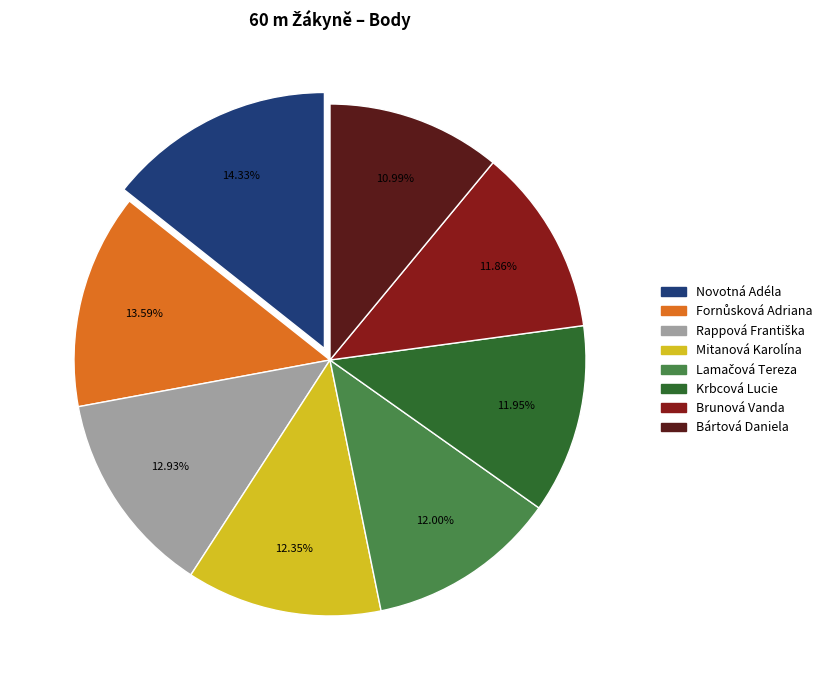

Is there a majority slice in this chart?

No